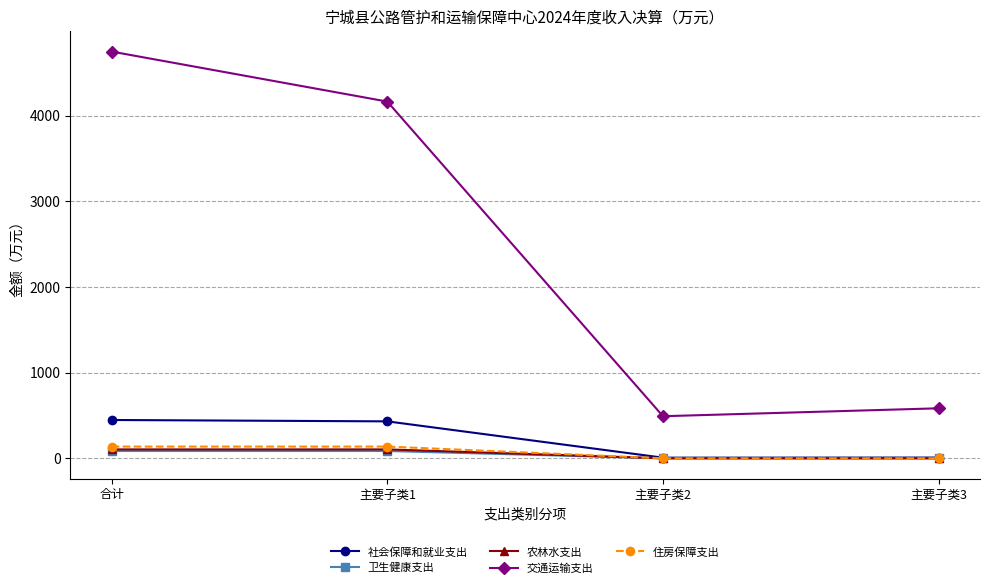

True or false: 交通运输支出 and 住房保障支出 intersect in this chart.

False